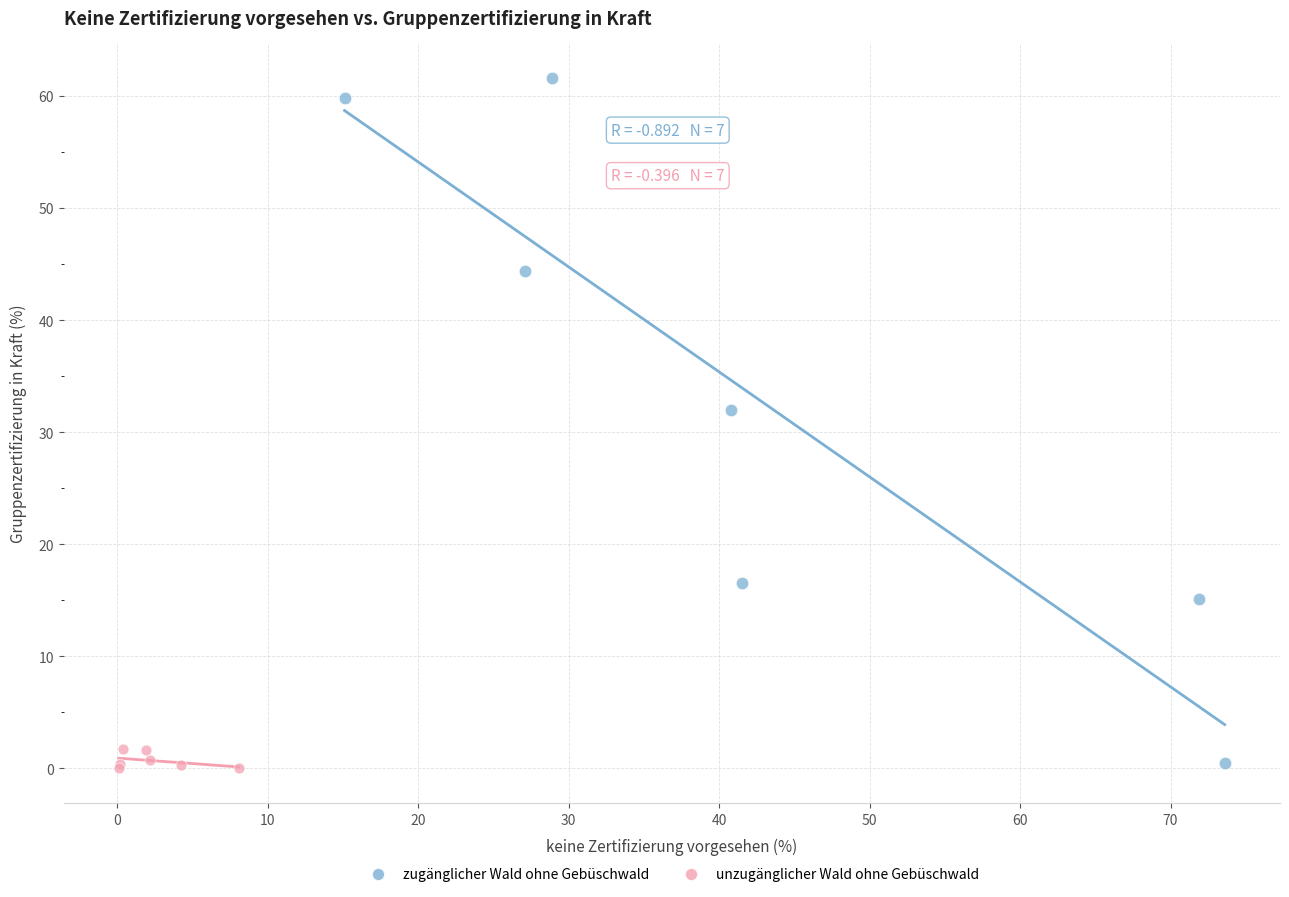

Which series has the largest Y range (max minus min)?

zugänglicher Wald ohne Gebüschwald